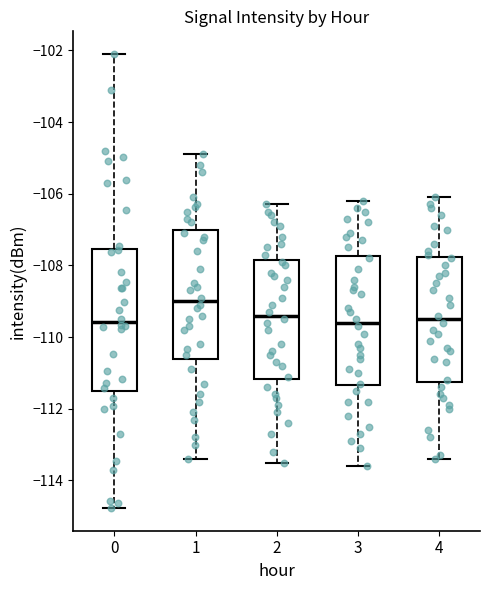

Reading left to right, transcribe this box plot: for each box, give where its median line is, the range the box spans, and where its two whiskers end, as read against the y-axis. The values are not printed on the chart, so give them approximately, as read against the axis.

0: median -109.6, box -111.4 to -107.6, whiskers -114.8 to -102.2
1: median -109.0, box -110.6 to -107.0, whiskers -113.4 to -104.8
2: median -109.4, box -111.2 to -107.8, whiskers -113.4 to -106.2
3: median -109.6, box -111.4 to -107.8, whiskers -113.6 to -106.2
4: median -109.4, box -111.2 to -107.8, whiskers -113.4 to -106.0